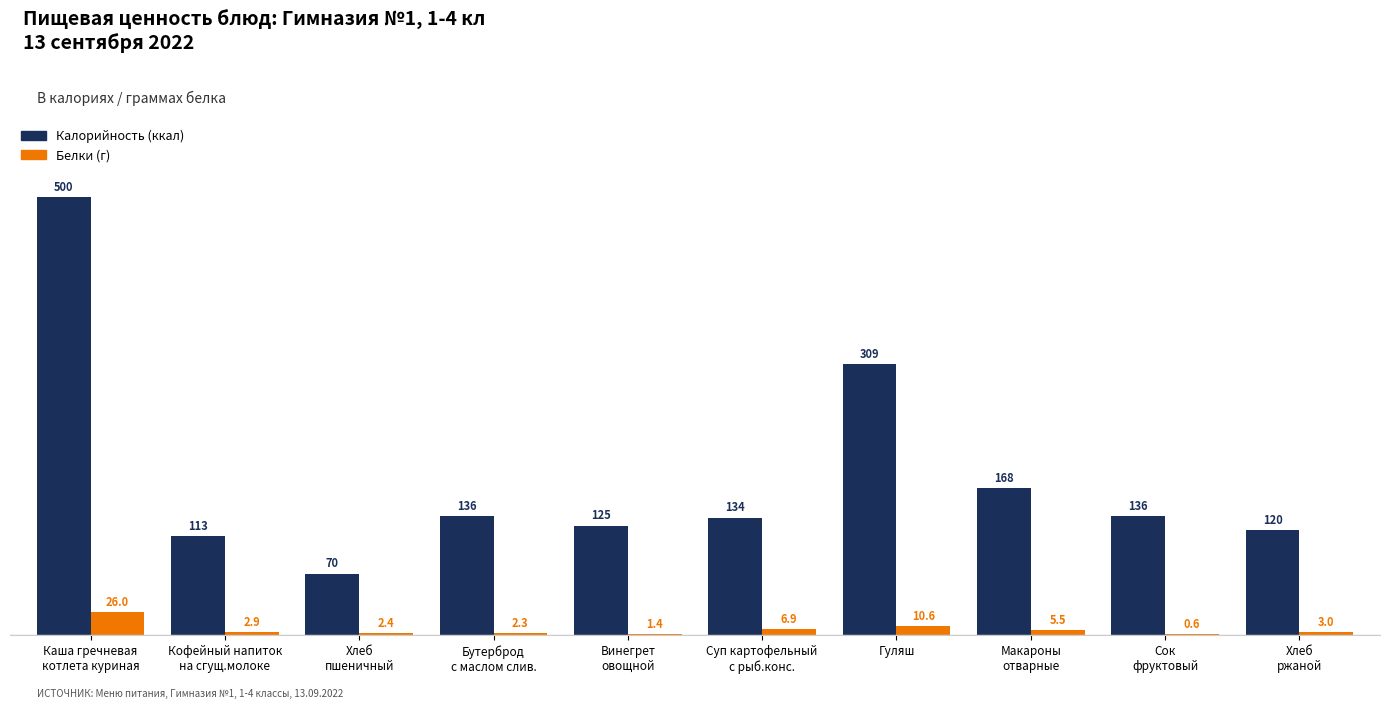

Count the number of categories in the chart.

10